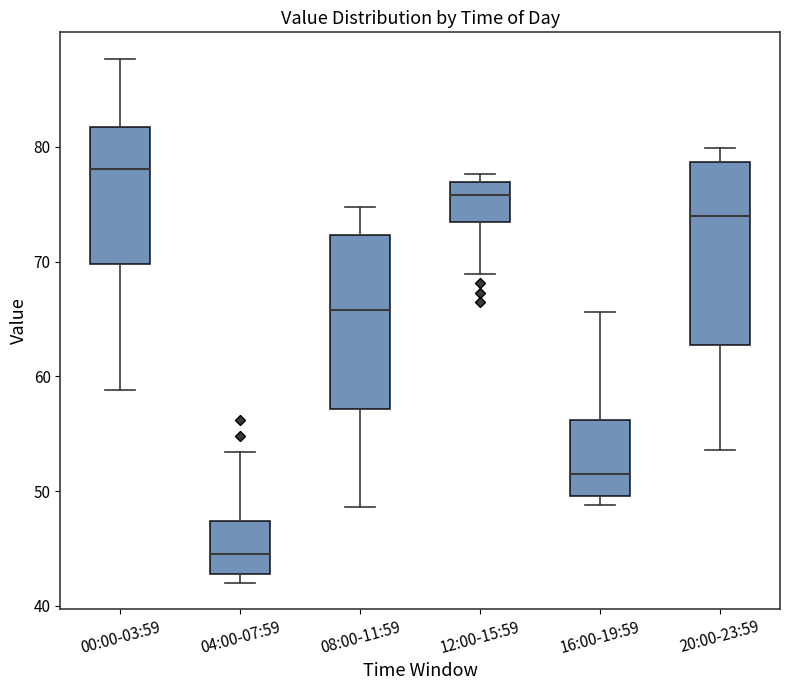

Where does the upper whisker of the box for 04:00-07:59 end on the y-axis? The values are not printed on the chart, so give them approximately, as read against the axis.

53